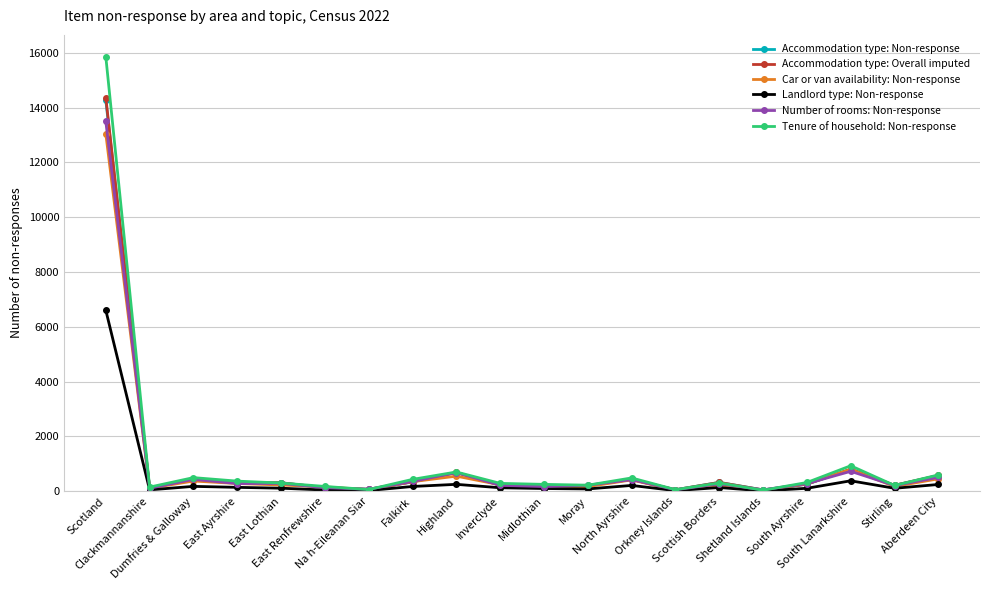

True or false: Landlord type: Non-response has more than 0 interior local peaks.

True